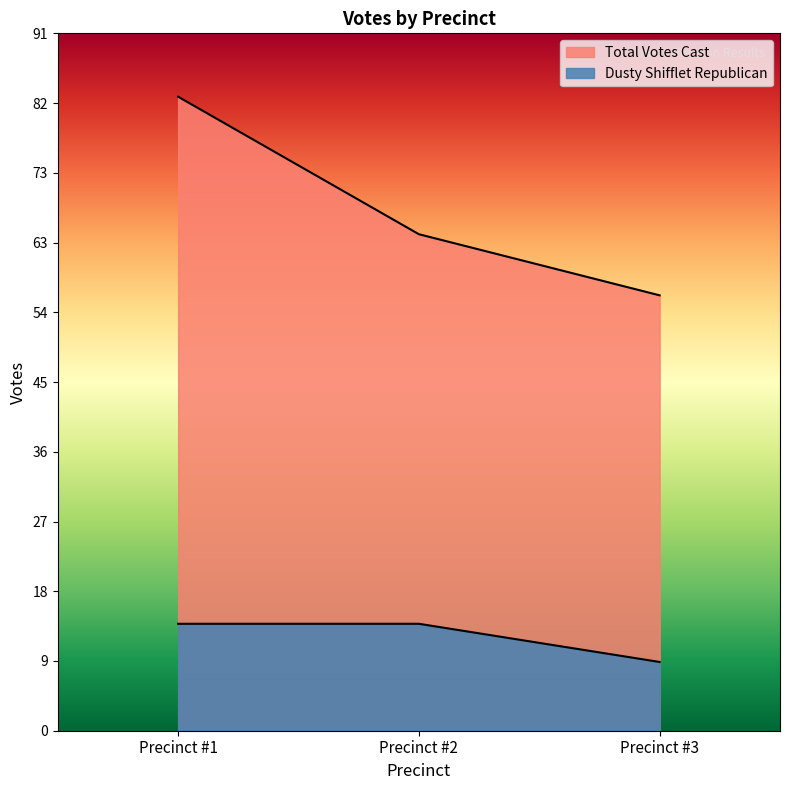

At which label is Dusty Shifflet Republican closest to 11?

Precinct #3